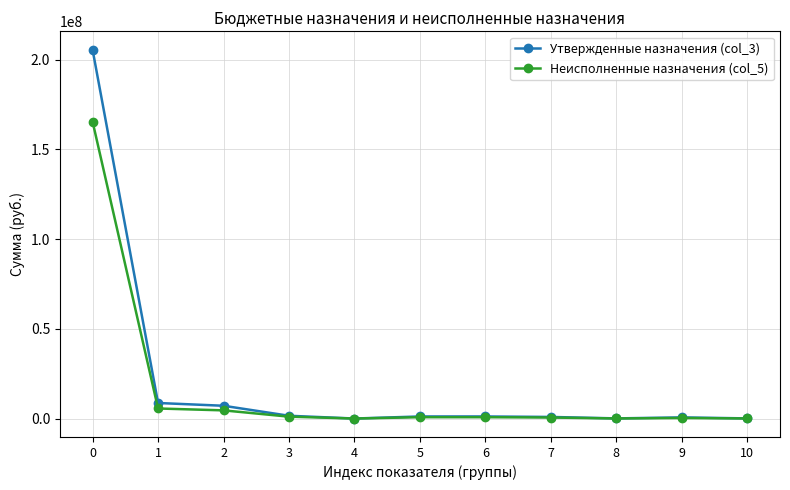

Which series has the largest range (max minus min)?

Утвержденные назначения (col_3)